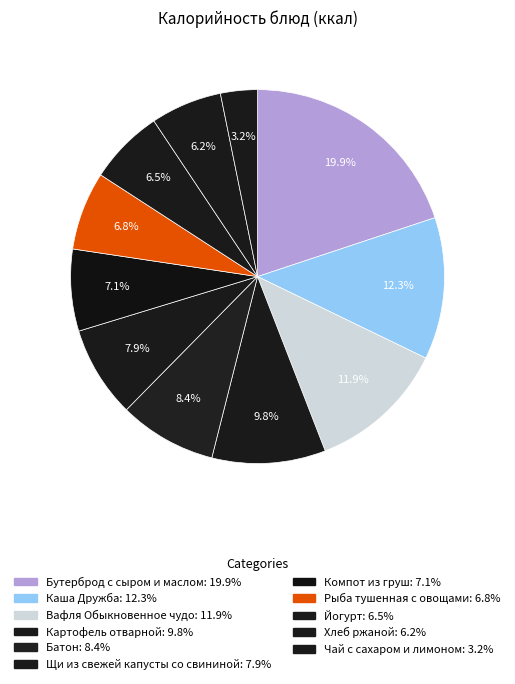

How many slices are in this pie chart?

11